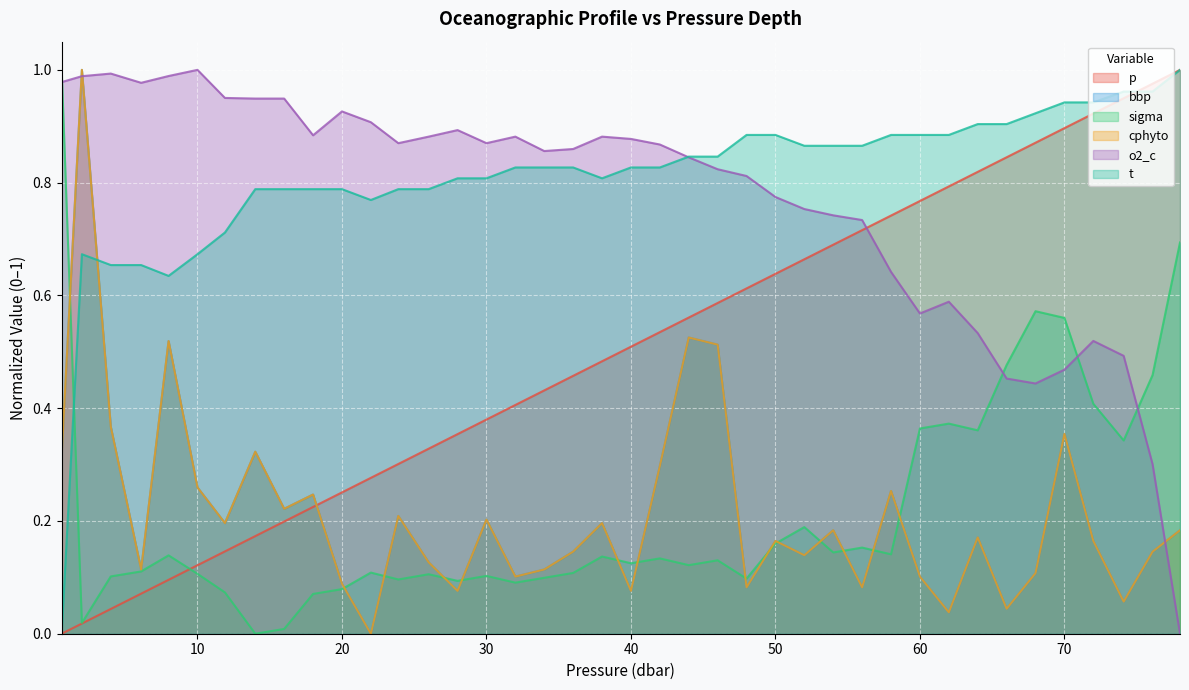

How many values in the t series exceed 0?

39